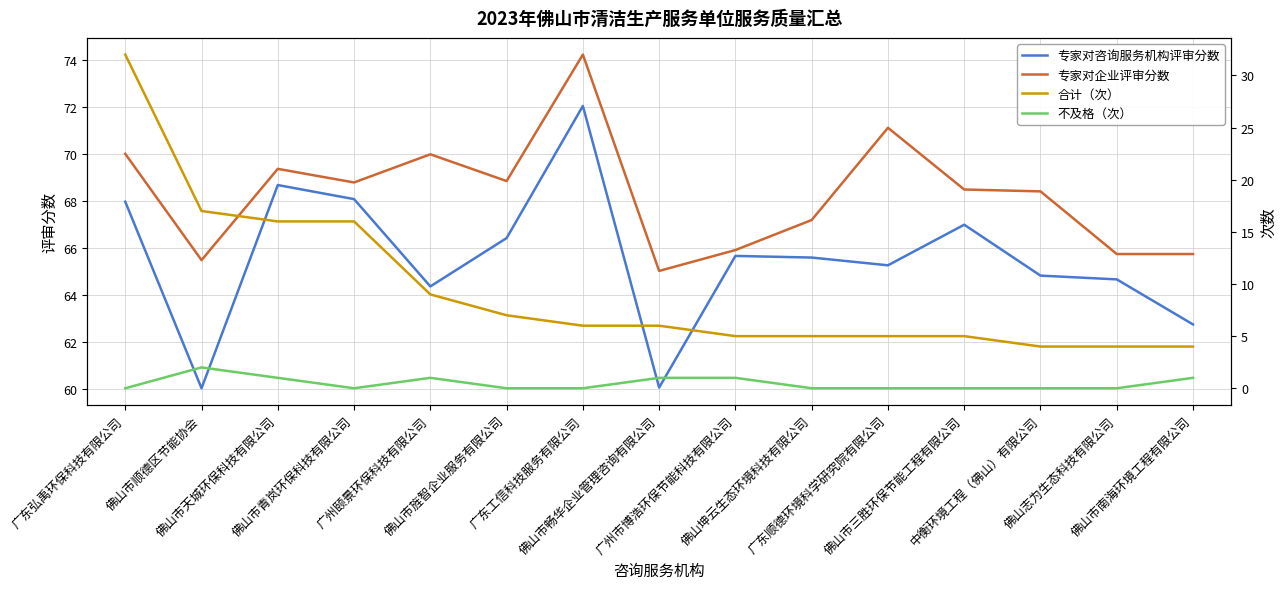

Reading right to left, transcribe all the data shown in this chart.

专家对咨询服务机构评审分数: 佛山市南海环境工程有限公司=62.8	佛山志为生态科技有限公司=64.7	中衡环境工程（佛山）有限公司=64.8	佛山市三胜环保节能工程有限公司=67.0	广东顺德环境科学研究院有限公司=65.3	佛山坤云生态环境科技有限公司=65.6	广州市博浩环保节能科技有限公司=65.7	佛山市畅华企业管理咨询有限公司=60.1	广东工信科技服务有限公司=72.1	佛山市旌智企业服务有限公司=66.4	广州颐景环保科技有限公司=64.4	佛山市青岚环保科技有限公司=68.1	佛山市天城环保科技有限公司=68.7	佛山市顺德区节能协会=60.0	广东弘禹环保科技有限公司=68.0
专家对企业评审分数: 佛山市南海环境工程有限公司=65.8	佛山志为生态科技有限公司=65.8	中衡环境工程（佛山）有限公司=68.4	佛山市三胜环保节能工程有限公司=68.5	广东顺德环境科学研究院有限公司=71.1	佛山坤云生态环境科技有限公司=67.2	广州市博浩环保节能科技有限公司=65.9	佛山市畅华企业管理咨询有限公司=65.0	广东工信科技服务有限公司=74.2	佛山市旌智企业服务有限公司=68.9	广州颐景环保科技有限公司=70.0	佛山市青岚环保科技有限公司=68.8	佛山市天城环保科技有限公司=69.4	佛山市顺德区节能协会=65.5	广东弘禹环保科技有限公司=70.0
合计（次）: 佛山市南海环境工程有限公司=4.0	佛山志为生态科技有限公司=4.0	中衡环境工程（佛山）有限公司=4.0	佛山市三胜环保节能工程有限公司=5.0	广东顺德环境科学研究院有限公司=5.0	佛山坤云生态环境科技有限公司=5.0	广州市博浩环保节能科技有限公司=5.0	佛山市畅华企业管理咨询有限公司=6.0	广东工信科技服务有限公司=6.0	佛山市旌智企业服务有限公司=7.0	广州颐景环保科技有限公司=9.0	佛山市青岚环保科技有限公司=16.0	佛山市天城环保科技有限公司=16.0	佛山市顺德区节能协会=17.0	广东弘禹环保科技有限公司=32.0
不及格（次）: 佛山市南海环境工程有限公司=1.0	佛山志为生态科技有限公司=0.0	中衡环境工程（佛山）有限公司=0.0	佛山市三胜环保节能工程有限公司=0.0	广东顺德环境科学研究院有限公司=0.0	佛山坤云生态环境科技有限公司=0.0	广州市博浩环保节能科技有限公司=1.0	佛山市畅华企业管理咨询有限公司=1.0	广东工信科技服务有限公司=0.0	佛山市旌智企业服务有限公司=0.0	广州颐景环保科技有限公司=1.0	佛山市青岚环保科技有限公司=0.0	佛山市天城环保科技有限公司=1.0	佛山市顺德区节能协会=2.0	广东弘禹环保科技有限公司=0.0